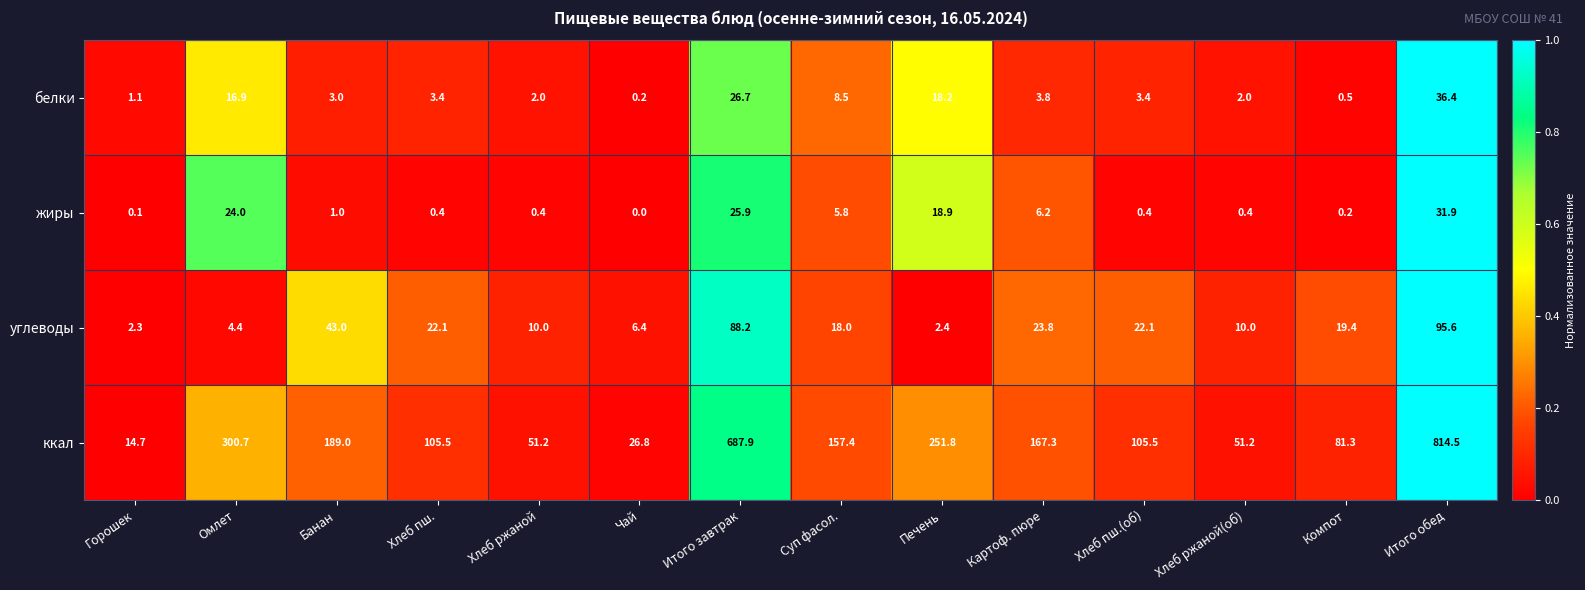

How many series are shown in this chart?

4